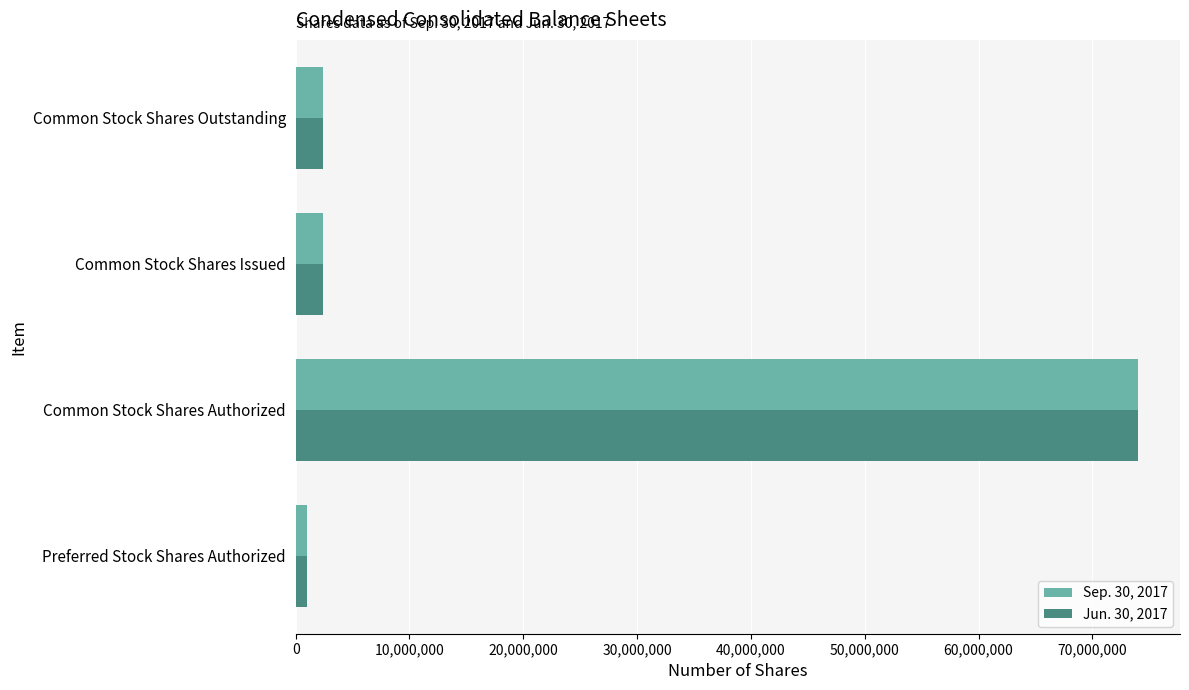

At which category is the sum across all series the highest?

Common Stock Shares Authorized